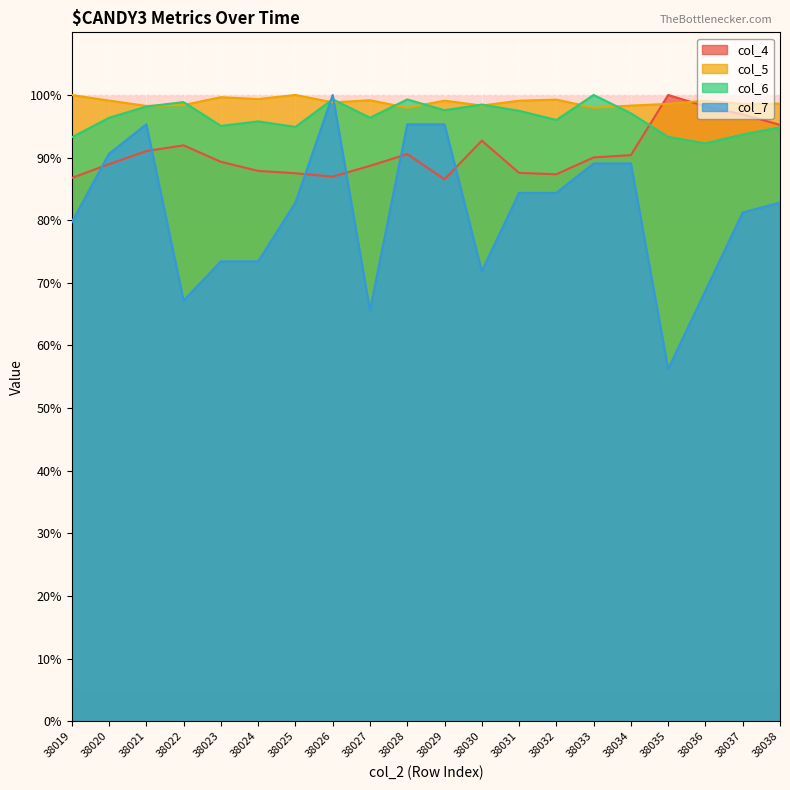

Where does the col_4 series first go above 90?

38021